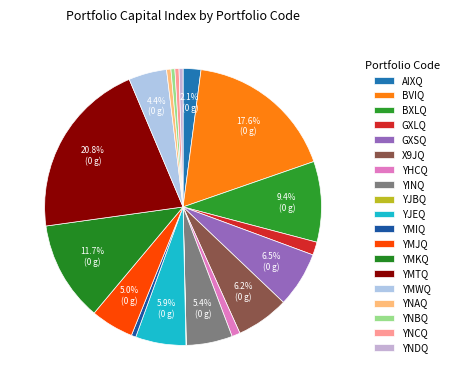

Does YINQ account for over 50% of the chart?

No